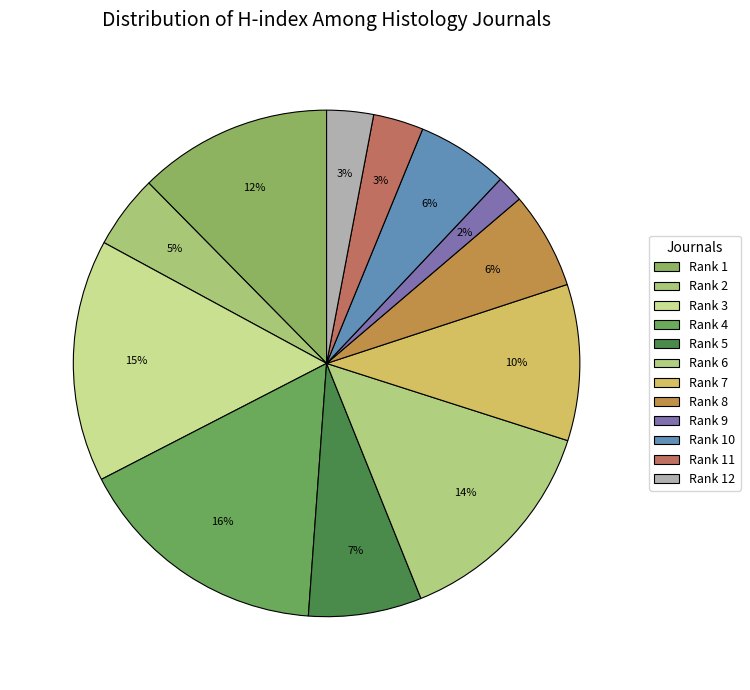

How many slices are in this pie chart?

12